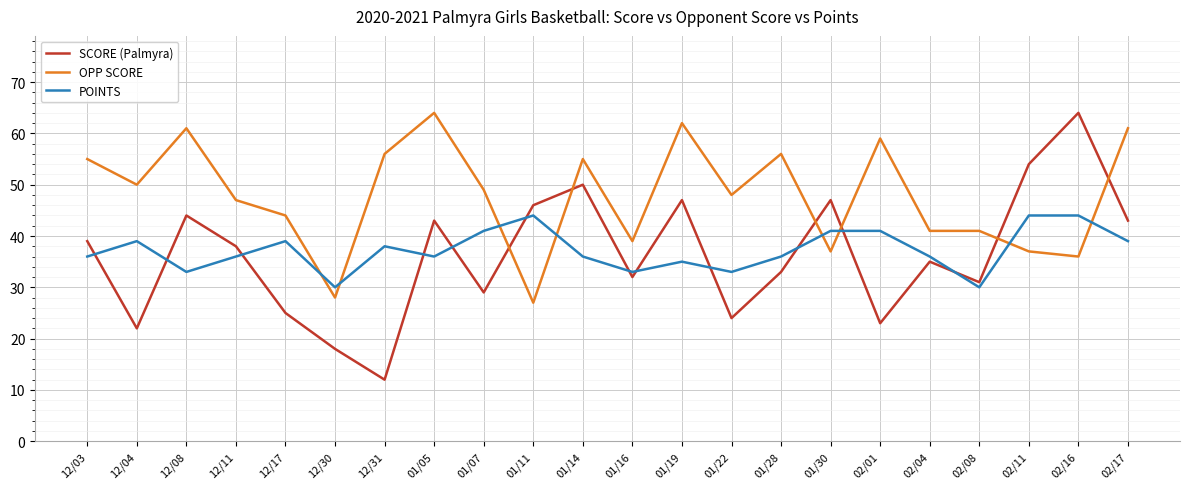

Which category has the lowest value across all series?

12/31